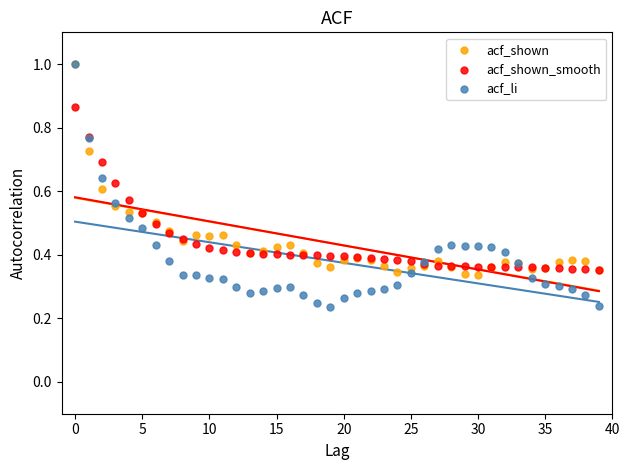

Which series has the largest Y range (max minus min)?

acf_li